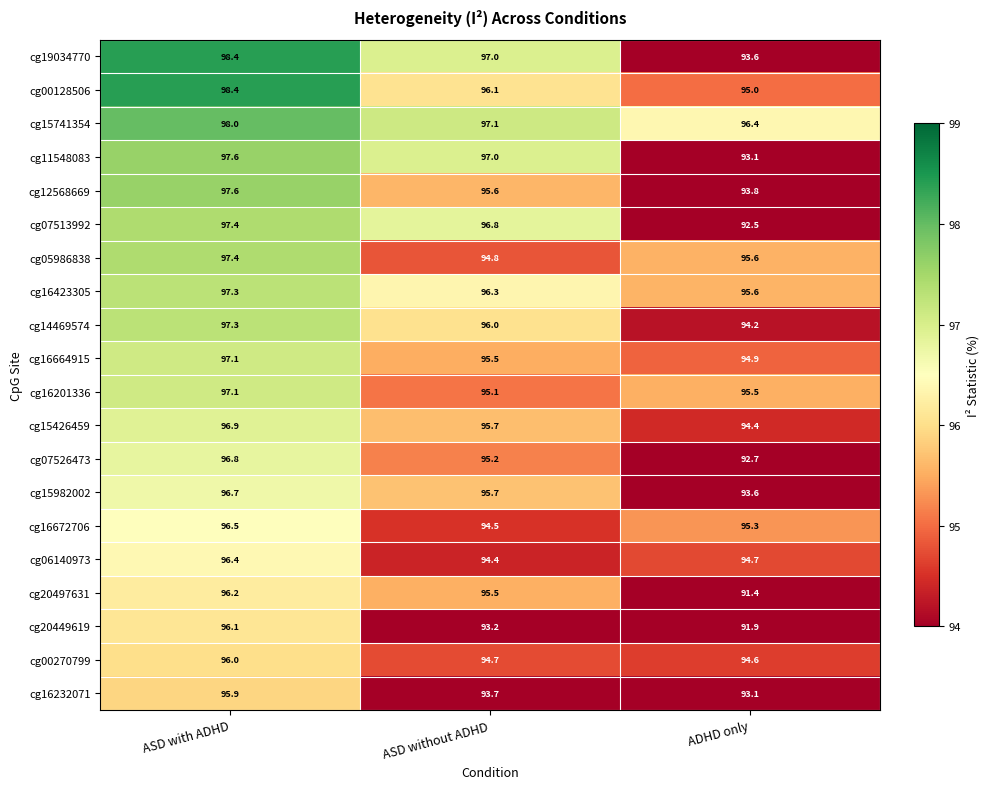

Which category has the highest value in the cg14469574 series?

ASD with ADHD